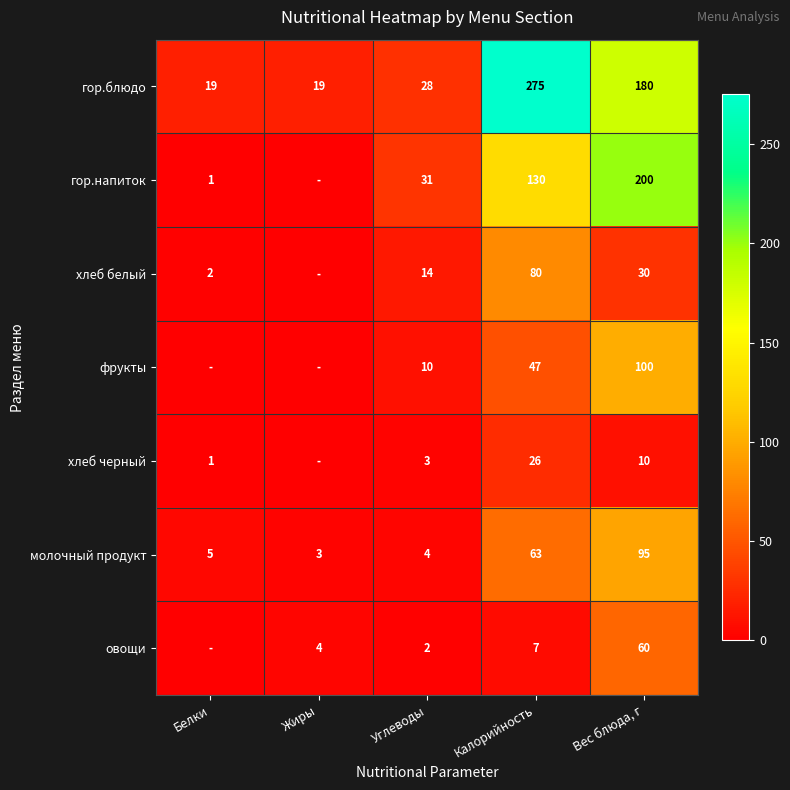

What is the maximum value for молочный продукт?

95